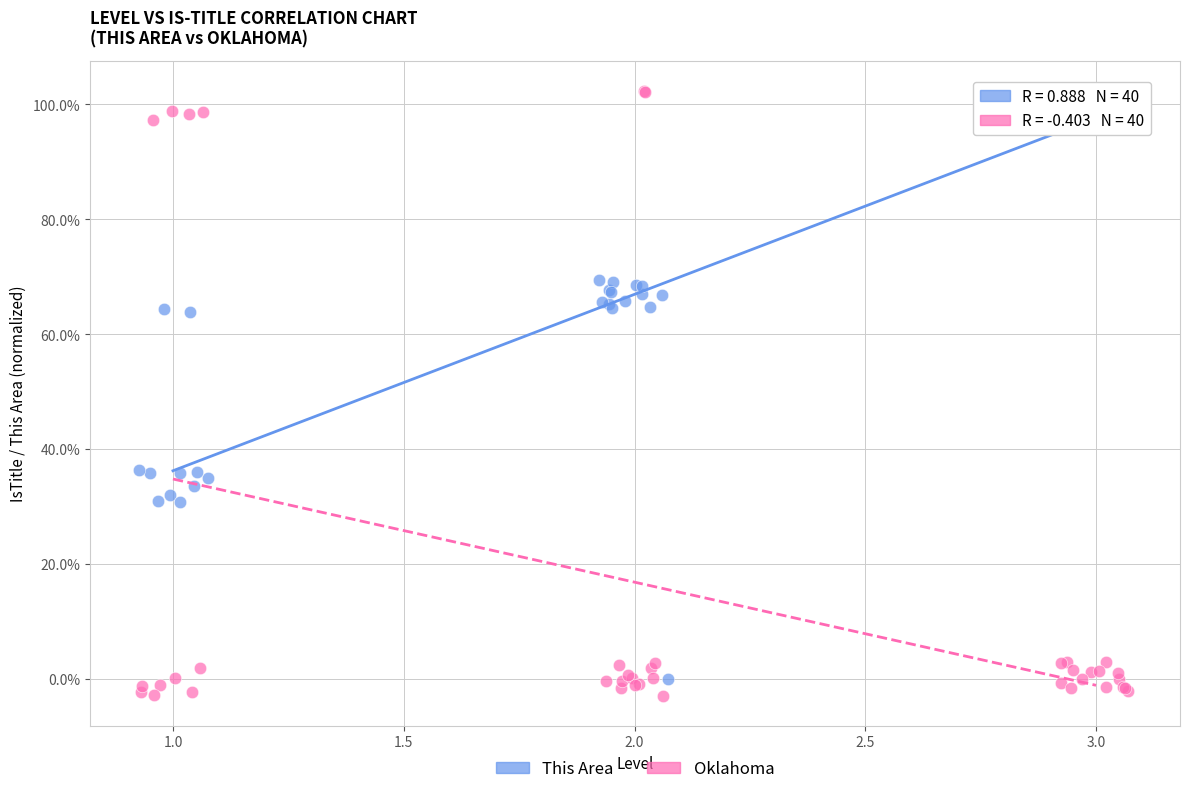

Which series reaches the minimum Y coordinate?

Oklahoma